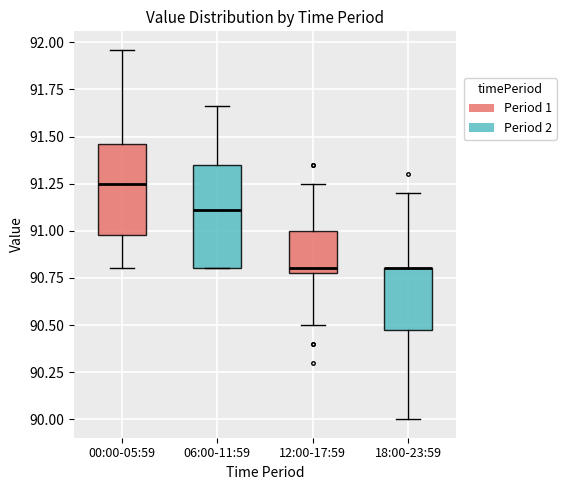

Reading left to right, transcribe this box plot: for each box, give where its median line is, the range the box spans, and where its two whiskers end, as read against the y-axis. The values are not printed on the chart, so give them approximately, as read against the axis.

00:00-05:59: median 91.25, box 91.00 to 91.45, whiskers 90.80 to 91.95
06:00-11:59: median 91.10, box 90.80 to 91.35, whiskers 90.80 to 91.65
12:00-17:59: median 90.80 (just above the box's lower edge), box 90.80 to 91.00, whiskers 90.50 to 91.25
18:00-23:59: median 90.80 (drawn on the box's upper edge), box 90.50 to 90.80, whiskers 90.00 to 91.20